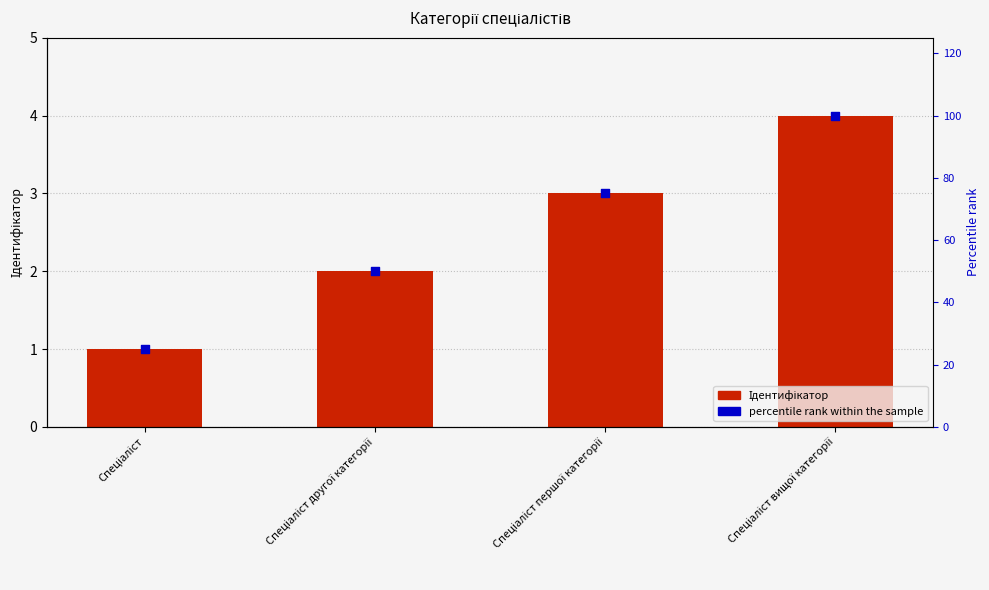

Which series has the largest total across all categories?

percentile rank within the sample